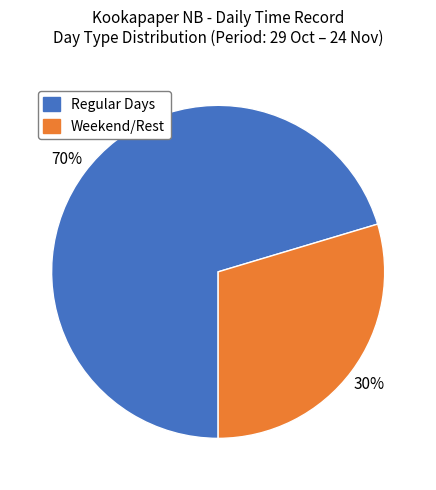

To the nearest percent, what is the average slice percentage?

50%